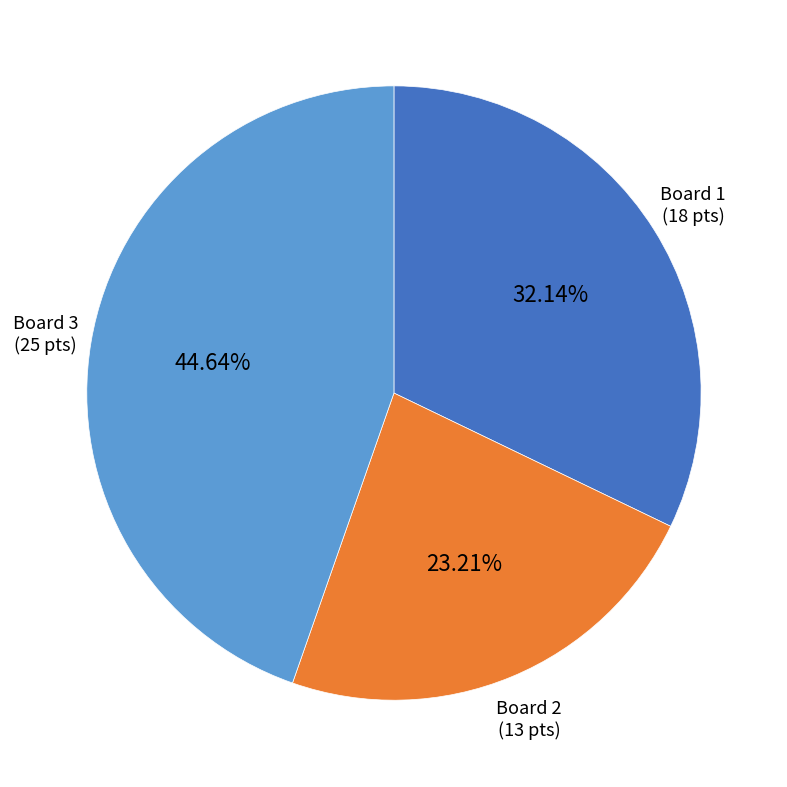

Combined, do Board 1 and Board 3 account for over 50%?

Yes